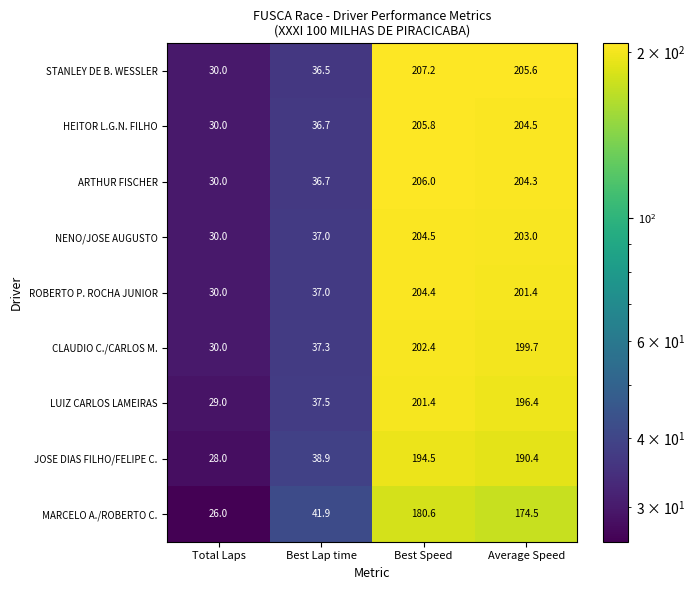

Rank the categories by ARTHUR FISCHER value from lowest to highest.

Total Laps, Best Lap time, Average Speed, Best Speed